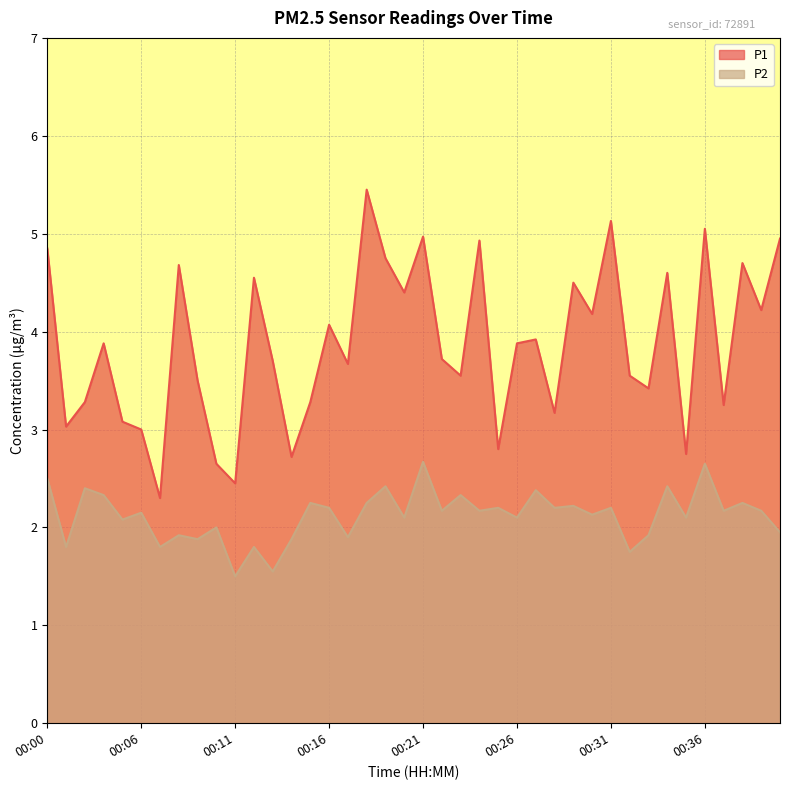

Which series changed the most between 00:12 and 00:16?

P1